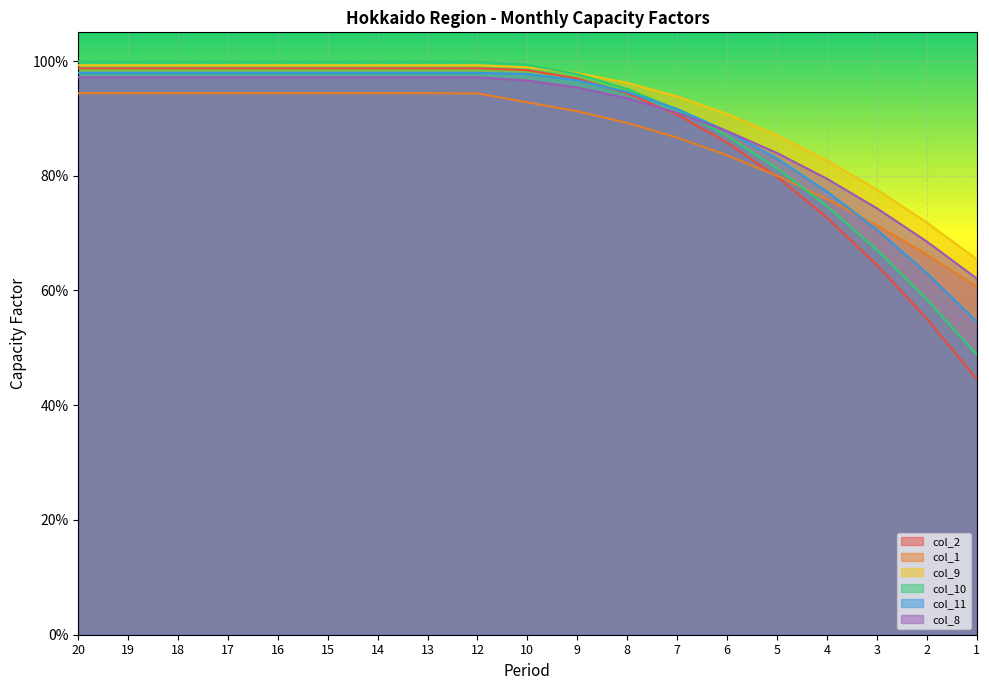

What is the value of the col_8 point at the 6th from the left?

1.0